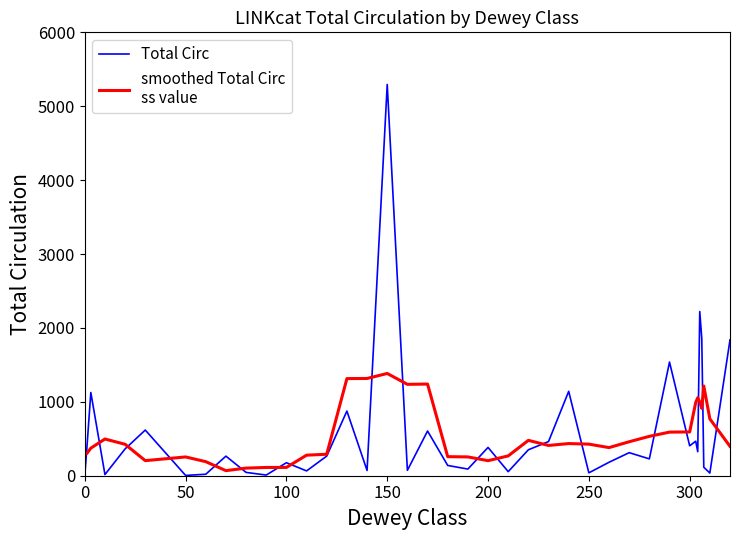

What is the maximum value shown in the chart?

5295.0